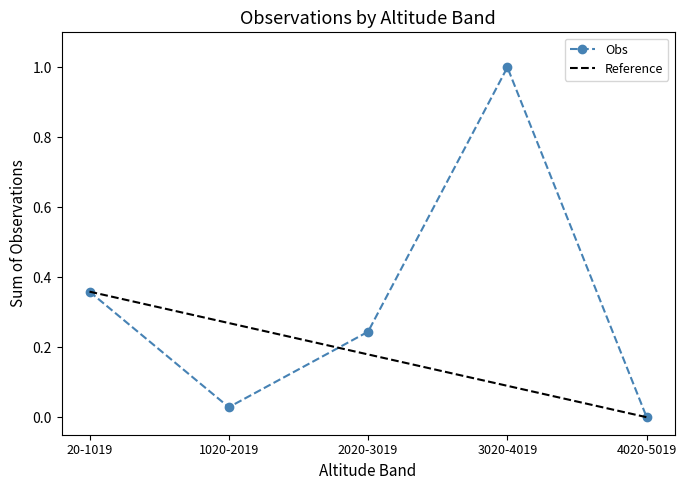

What position from the right is 4020-5019?

1